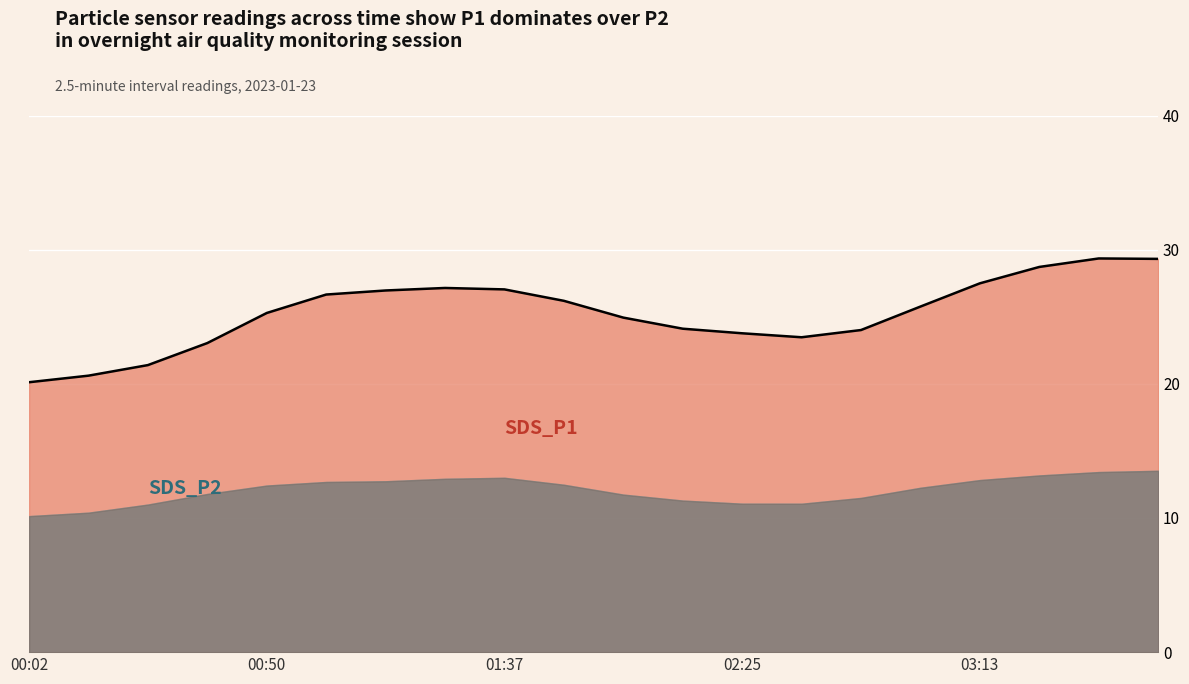

What is the maximum value shown in the chart?

29.3